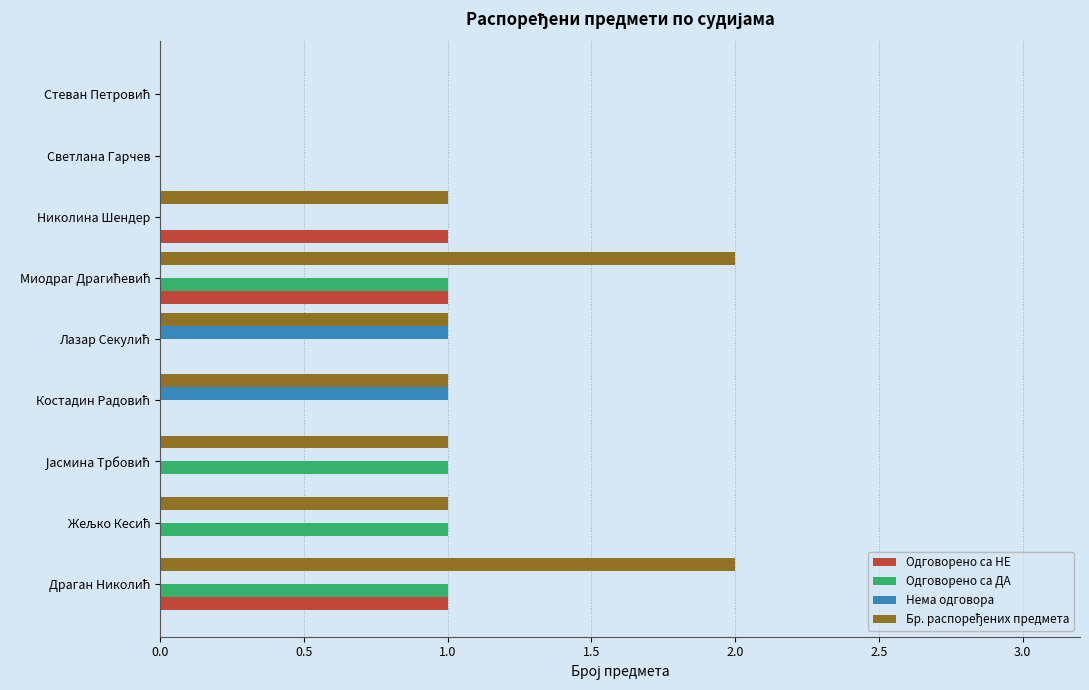

True or false: Одговорено са НЕ has a value of 0 at Николина Шендер.

False